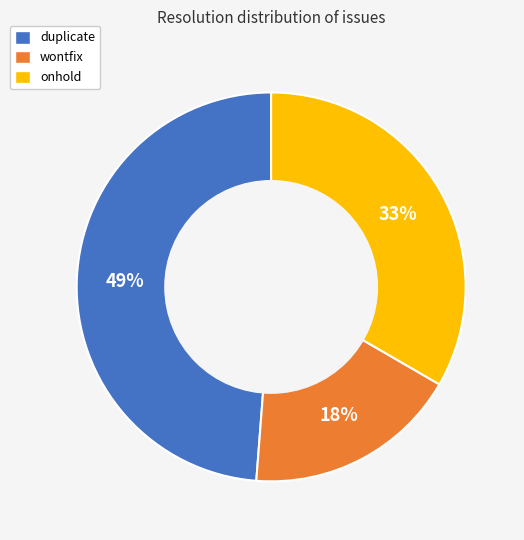

What percentage is the wontfix slice, to the nearest percent?

18%